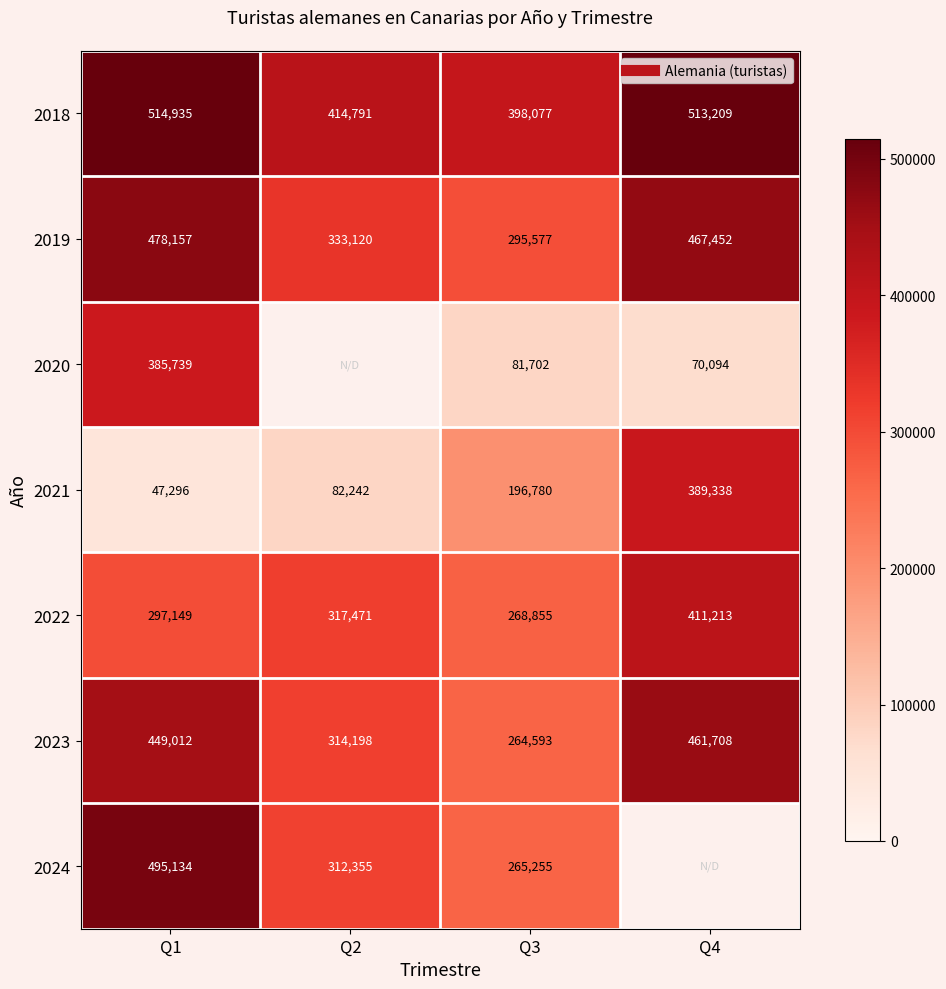

The value of 2018 at Q2 is 152762.7. True or false?

False